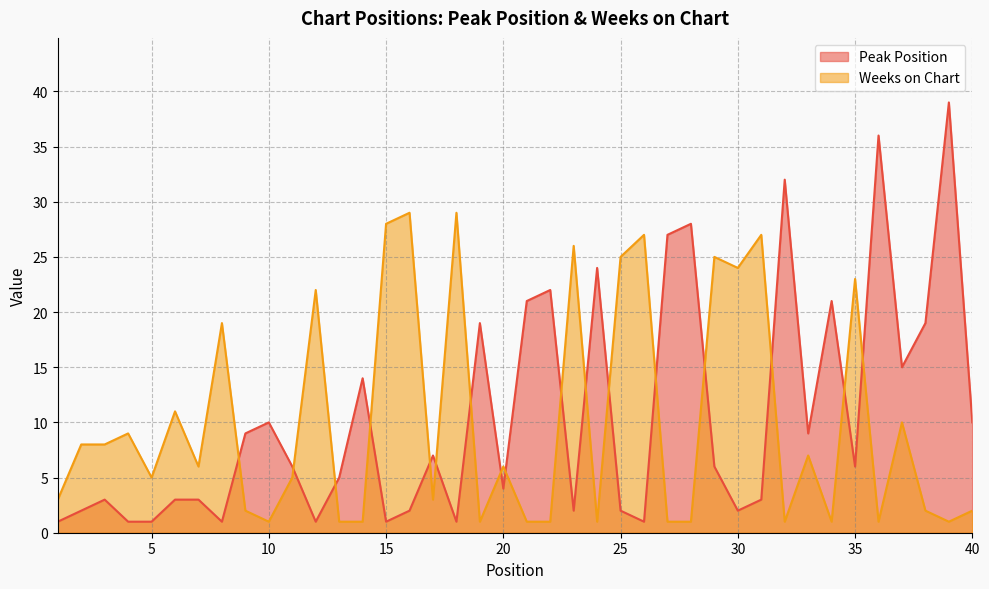

How many lines are shown in the chart?

2